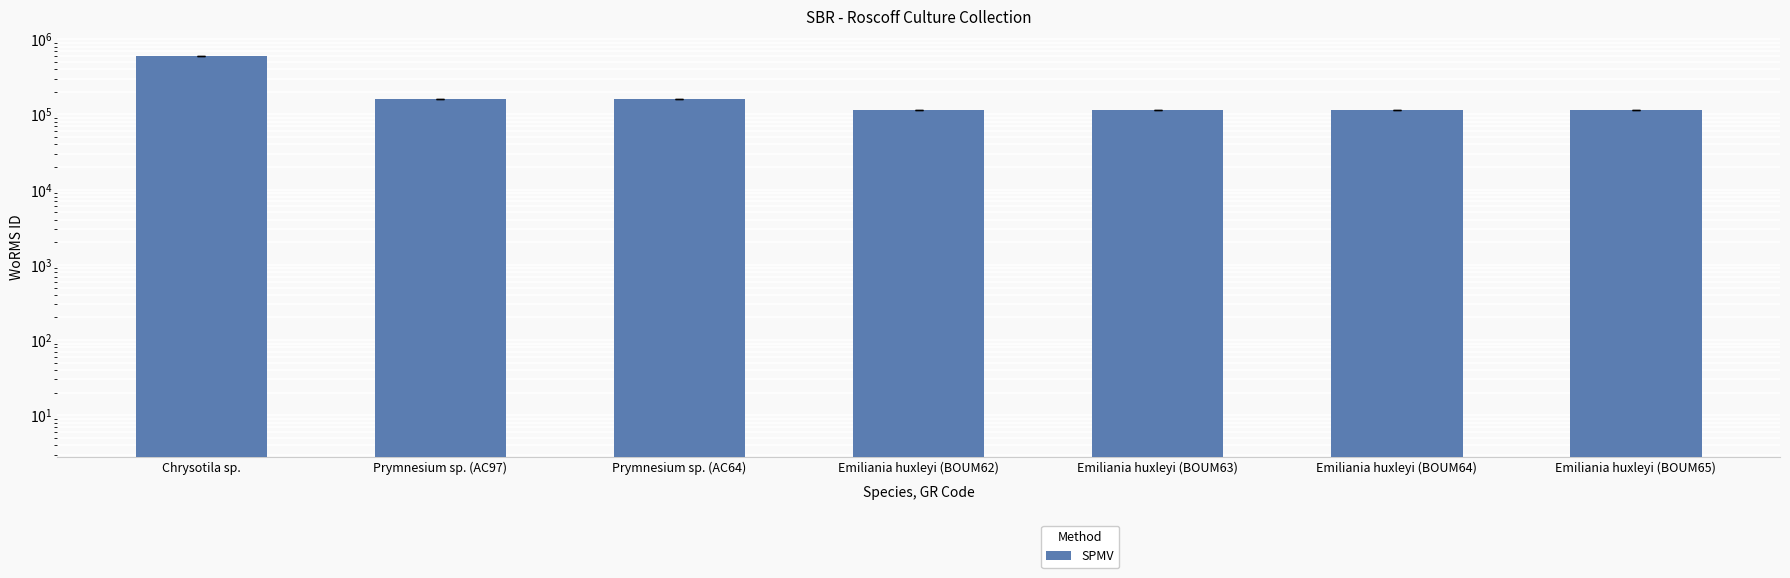

Rank the categories by value from highest to lowest.

Chrysotila sp., Prymnesium sp. (AC97), Prymnesium sp. (AC64), Emiliania huxleyi (BOUM62), Emiliania huxleyi (BOUM63), Emiliania huxleyi (BOUM64), Emiliania huxleyi (BOUM65)